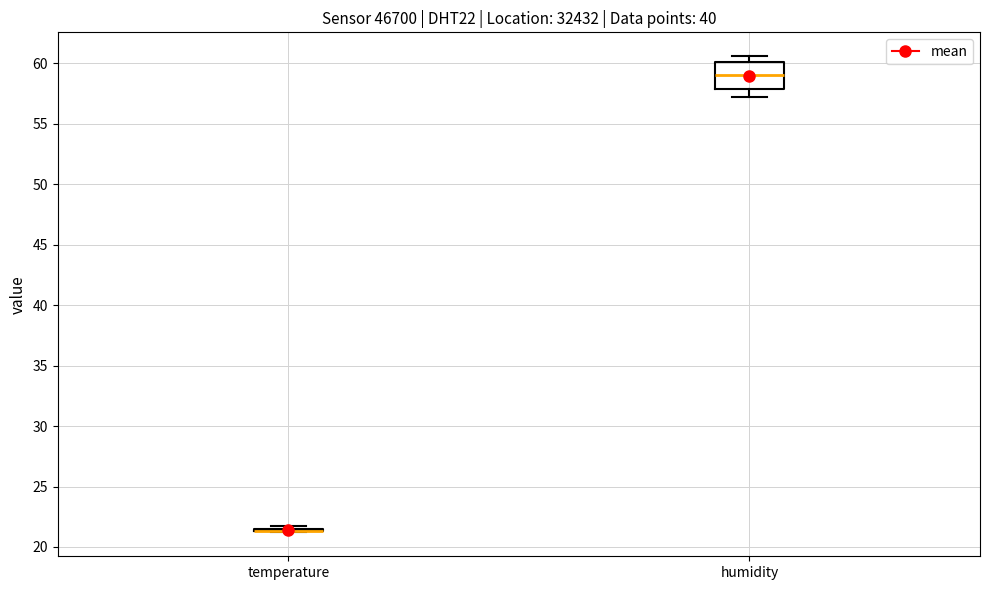

Reading left to right, read every box against the y-axis: the position of its median line, the range the box covers, and the ends of its whiskers. The values are not printed on the chart, so give them approximately, as read against the axis.

temperature: box collapsed to a line at 21.5, whiskers 21.0 to 21.5
humidity: median 59.0, box 58.0 to 60.0, whiskers 57.0 to 60.5